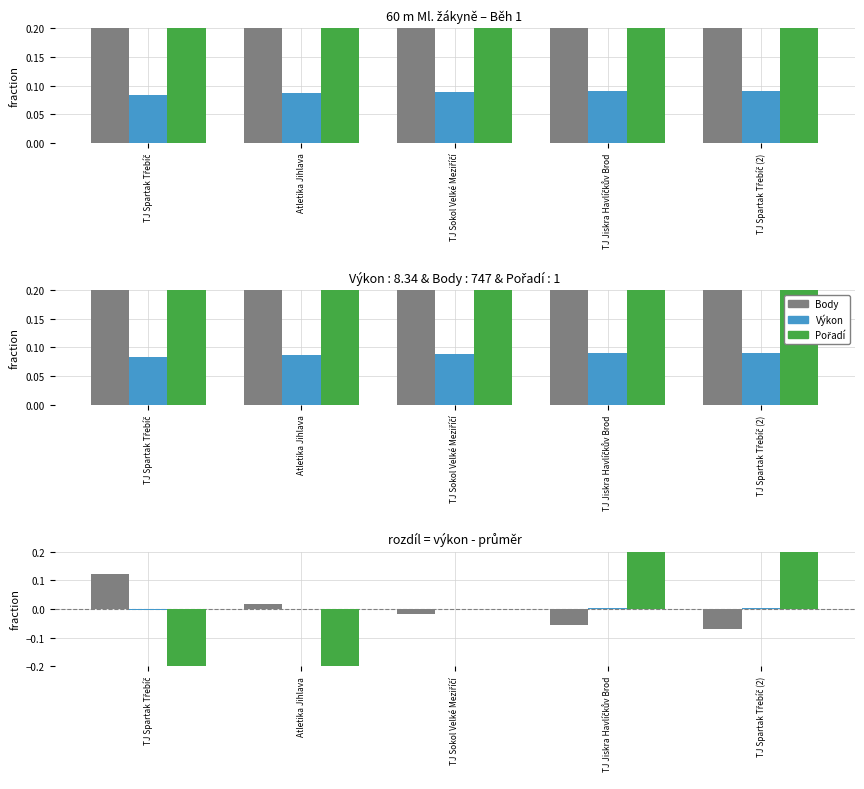

What position from the right is TJ Spartak Třebíč?

5